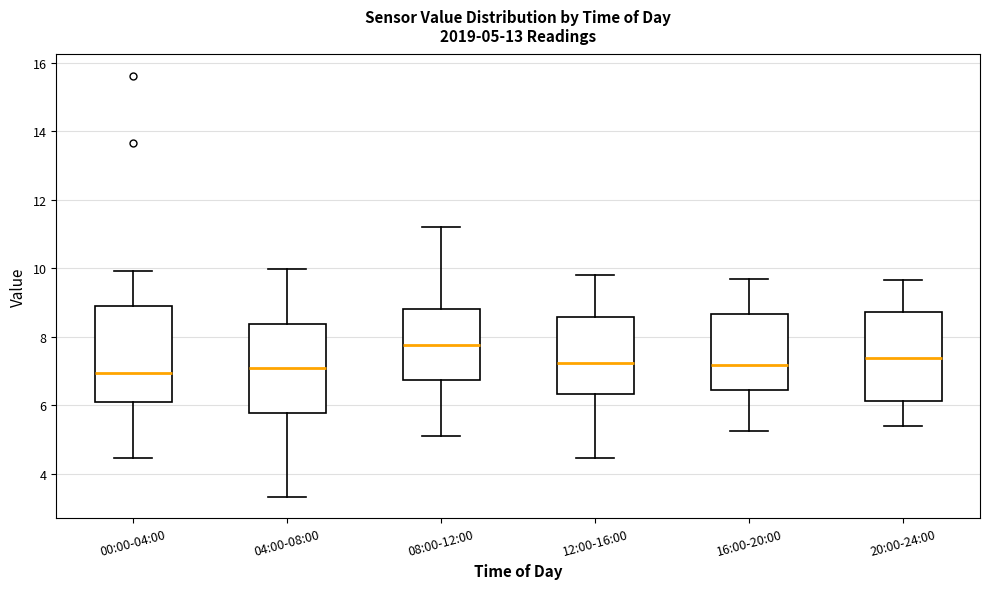

Which box's median line is the highest?

08:00-12:00